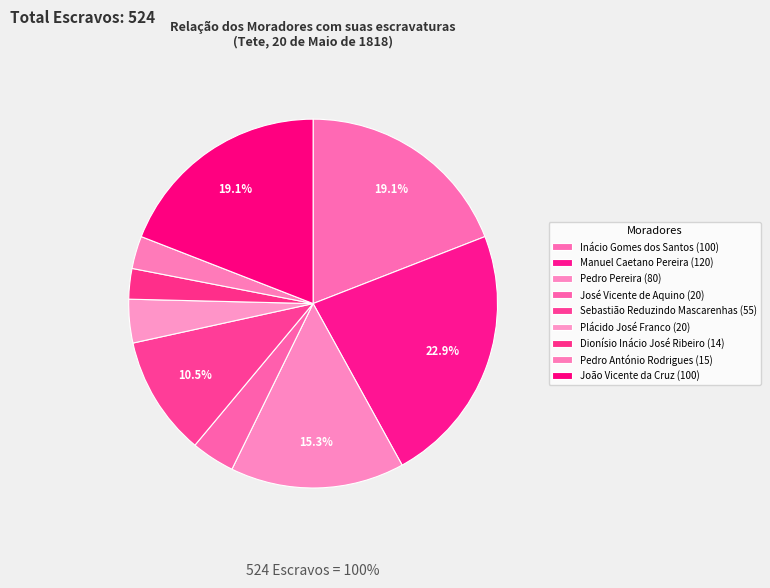

True or false: João Vicente da Cruz accounts for 19% of the total.

True